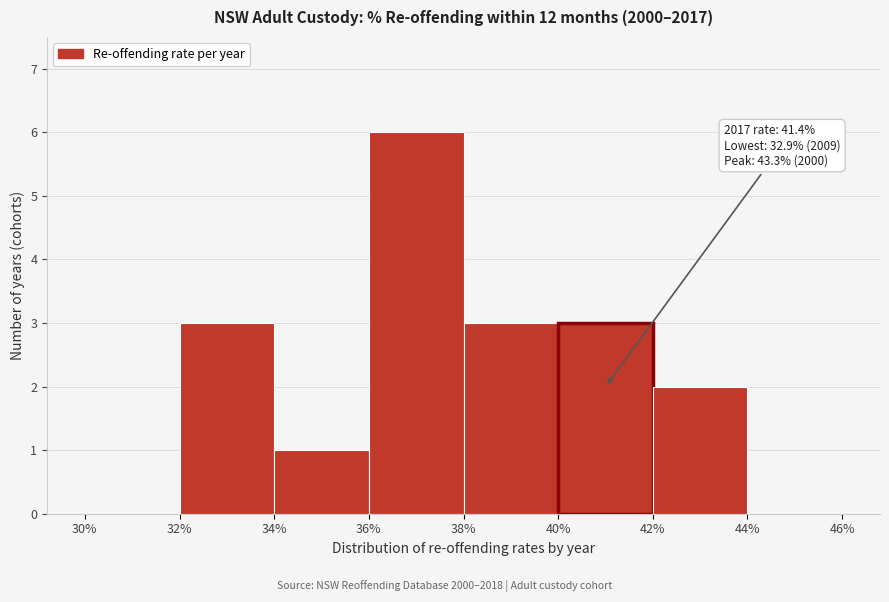

Over which range of the x-axis is the bar tallest?

36% to 38%